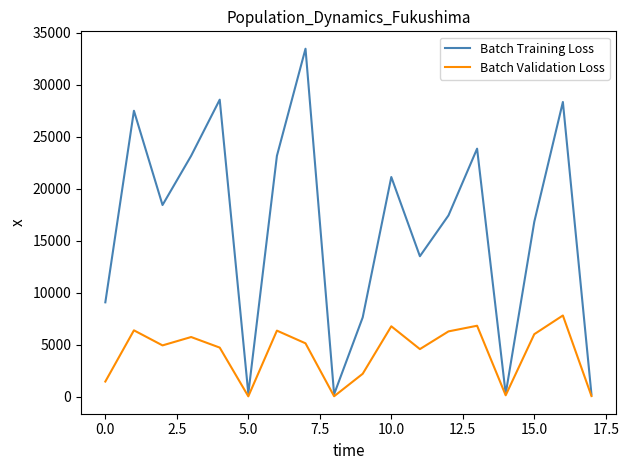

What is the greatest value displayed?

33466